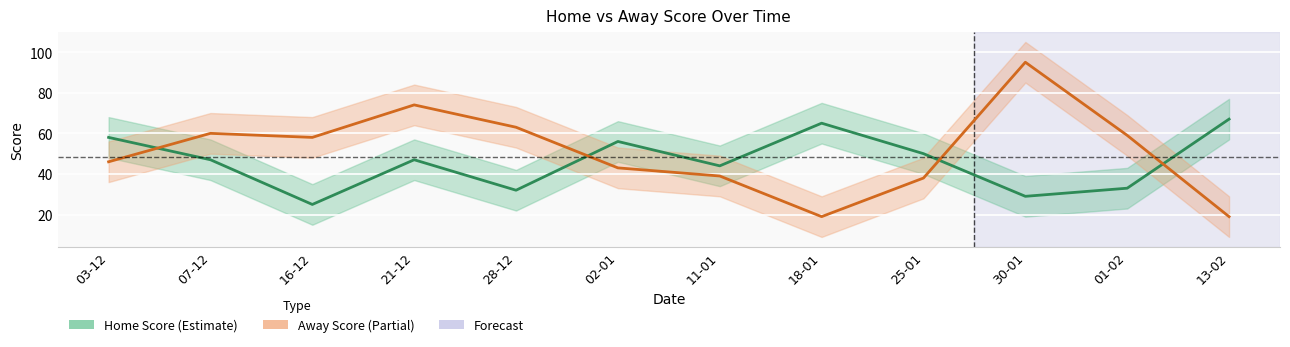

List the labels in order of Home Score value, largest first.

13-02, 18-01, 03-12, 02-01, 25-01, 07-12, 21-12, 11-01, 01-02, 28-12, 30-01, 16-12